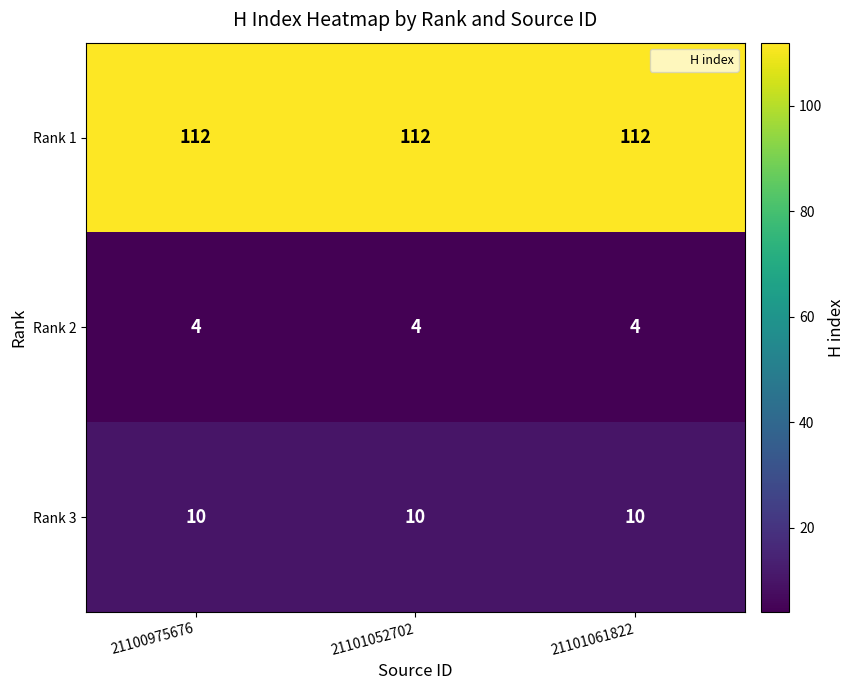

What is the lowest value of the Rank 1 series?

112